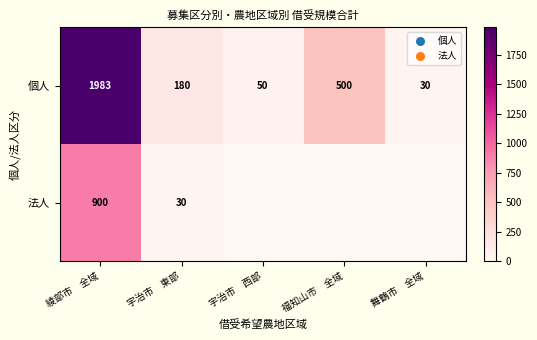

What is the total value across all series at 綾部市　全域?

2883